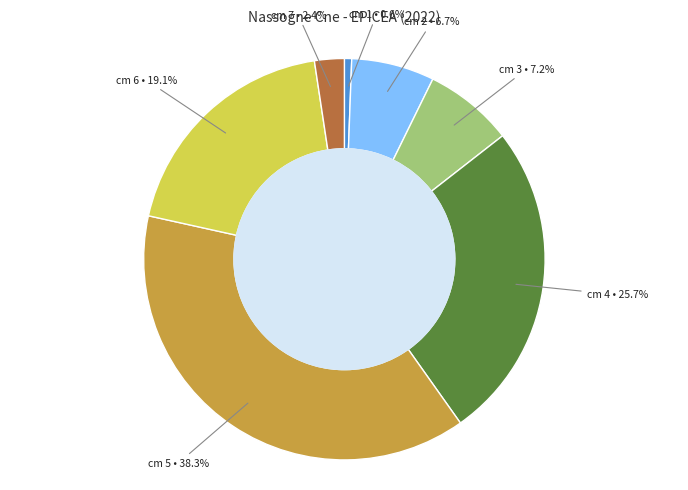

To the nearest percent, what is the combined percentage of cm 3 and cm 4?

33%